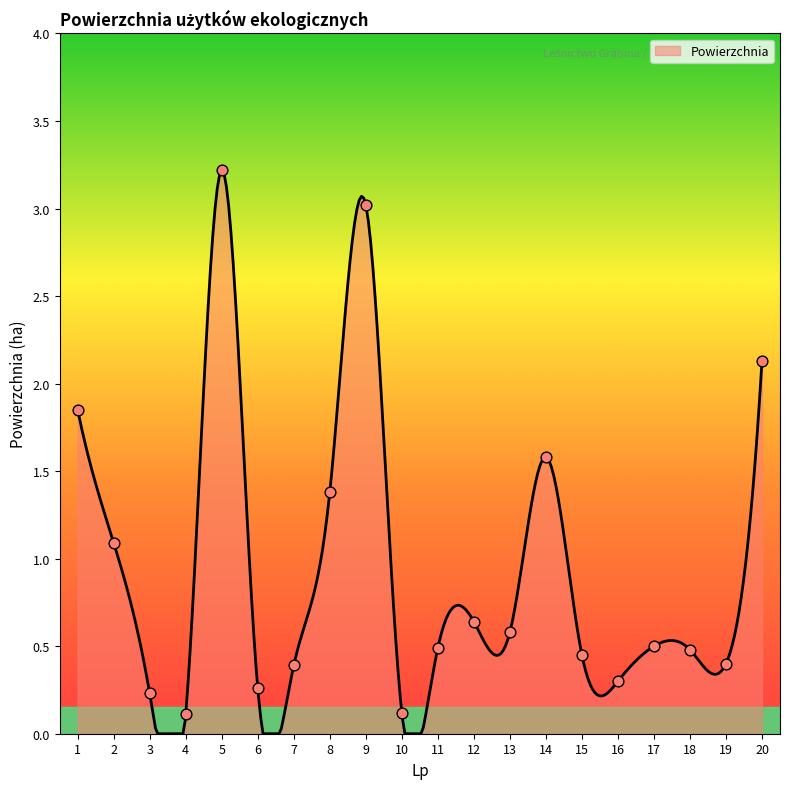

Which has a higher value, 14 or 12?

14